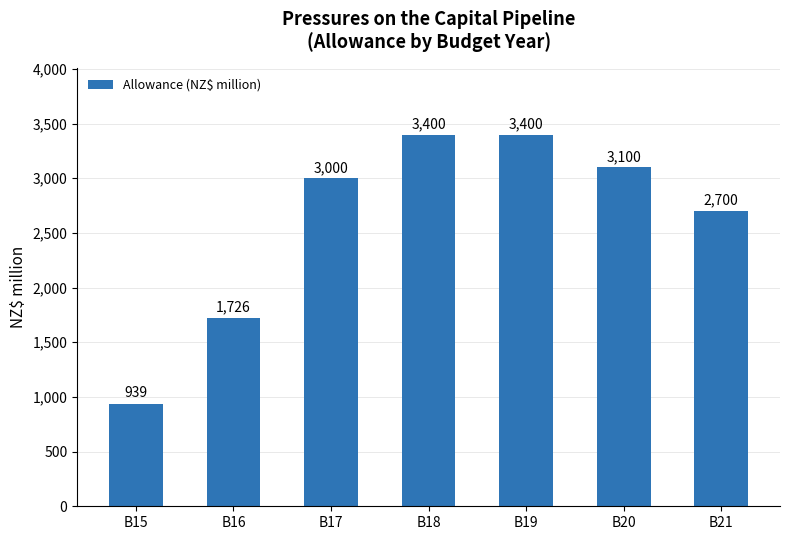

What is the value of the 3rd bar from the left?

3000